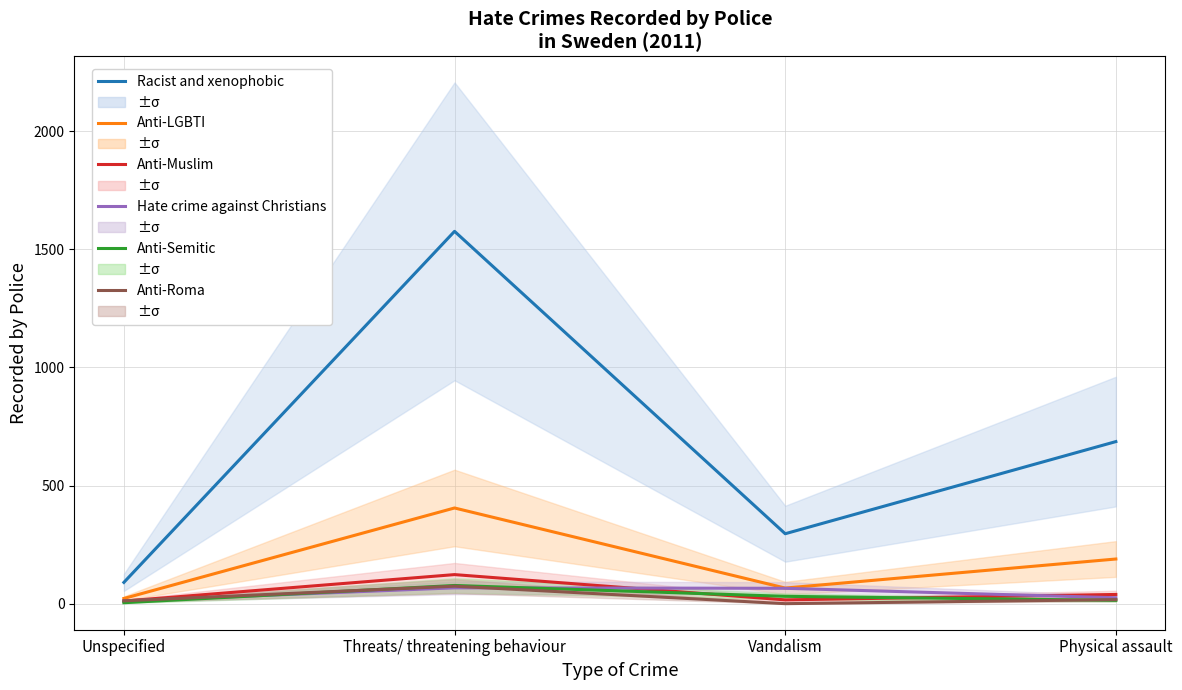

Between Threats/ threatening behaviour and Physical assault, which is larger?

Threats/ threatening behaviour